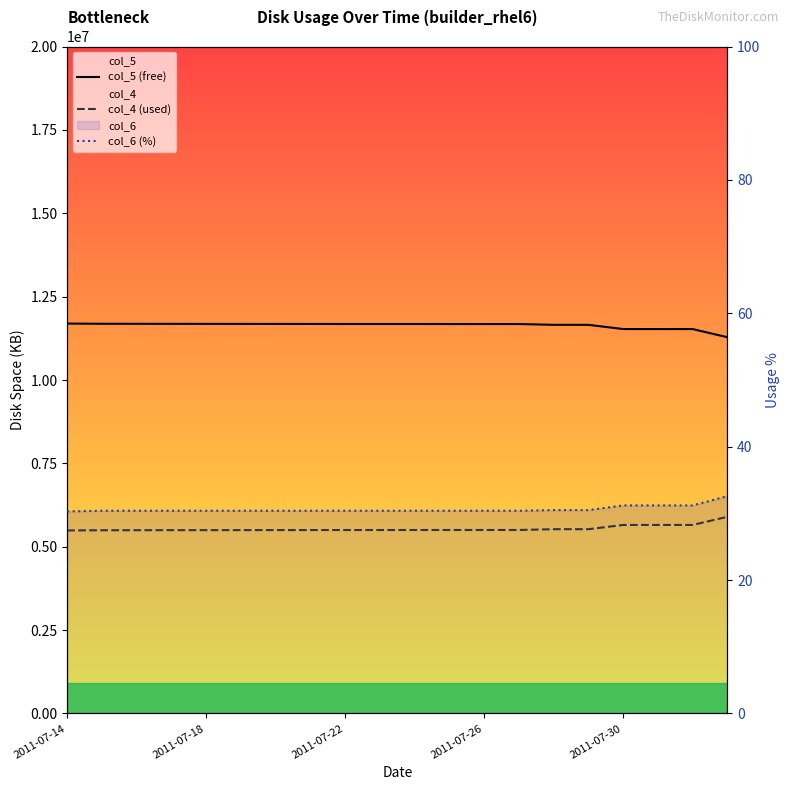

Does the chart have visible grid lines?

No